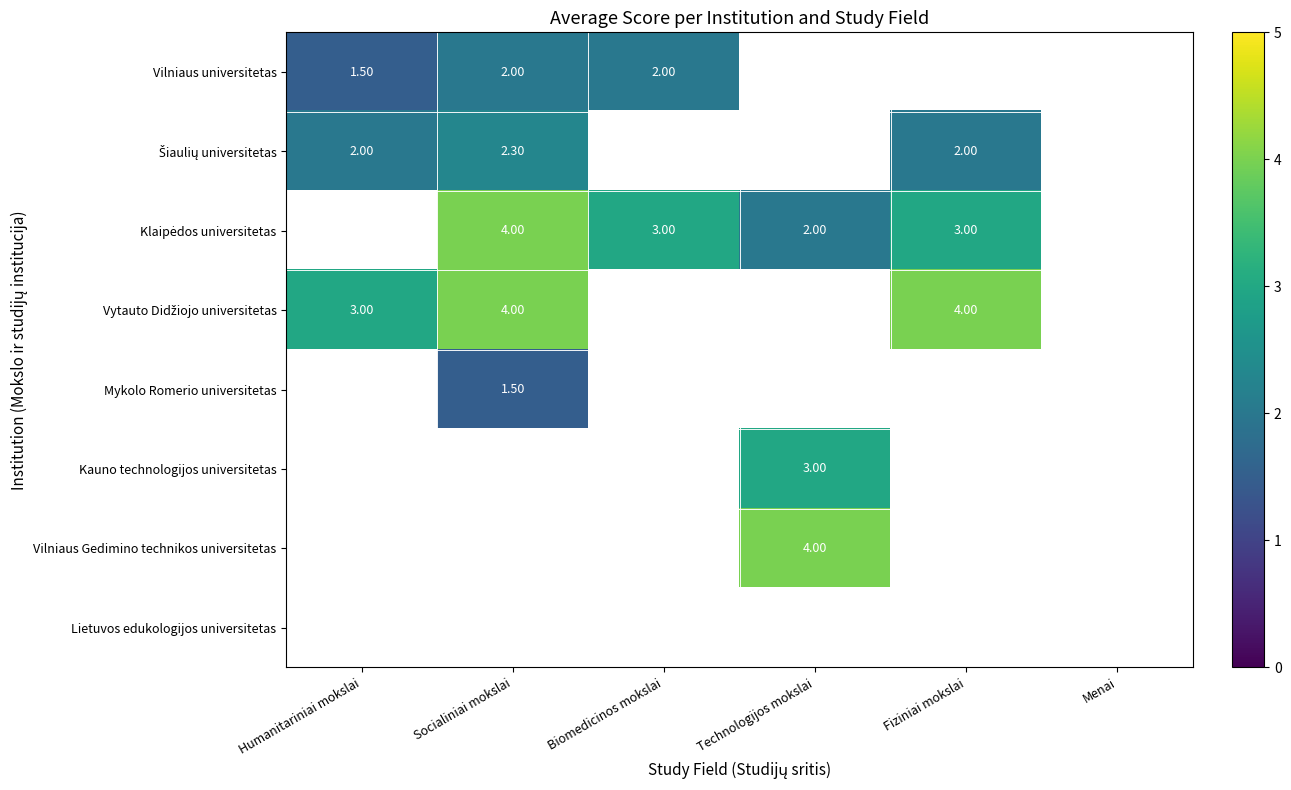

How many series are shown in this chart?

8